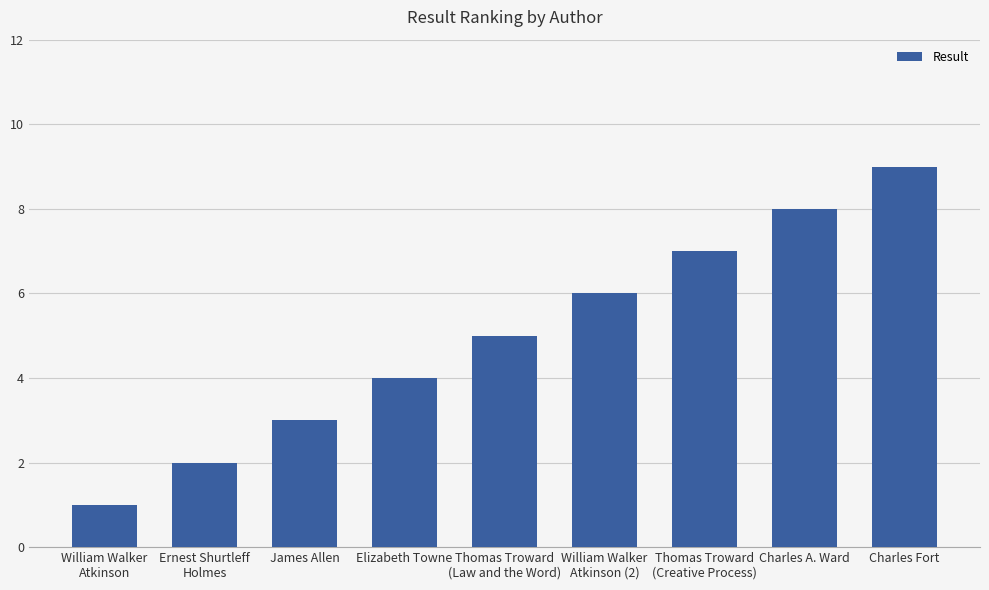

True or false: the data shows 9 at Charles Fort.

True